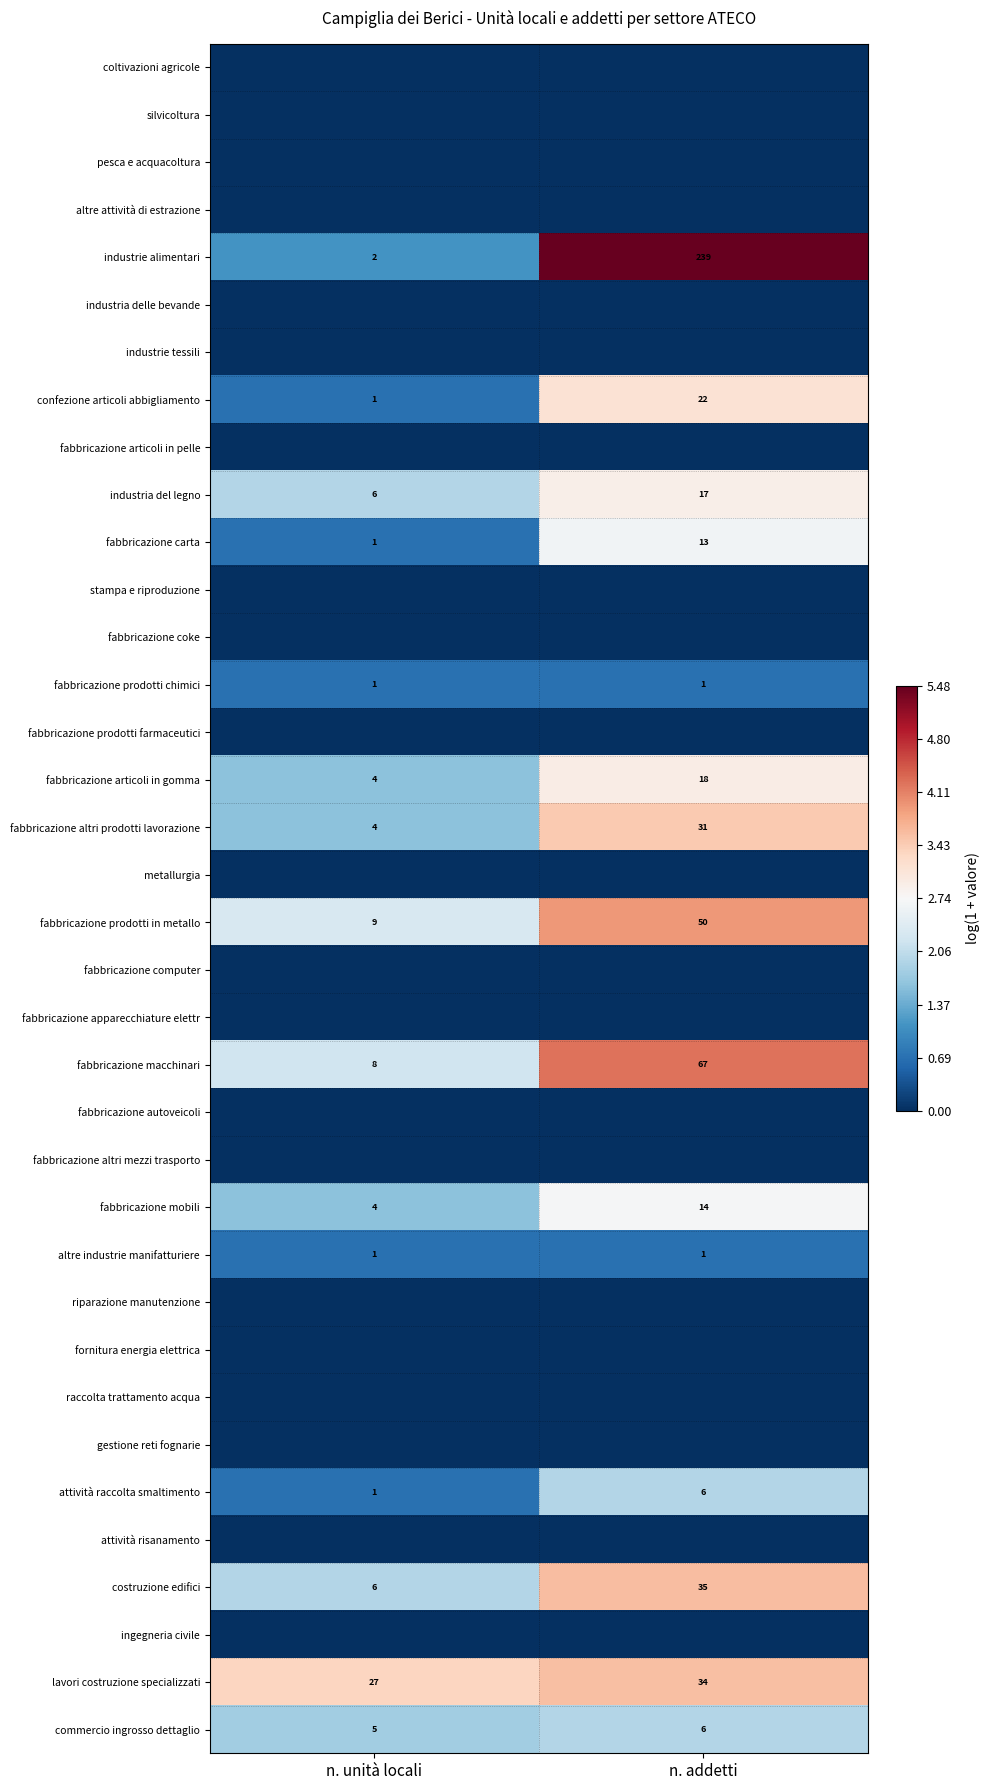

Is it true that commercio ingrosso dettaglio equals 1.3 at n. unità locali?

False